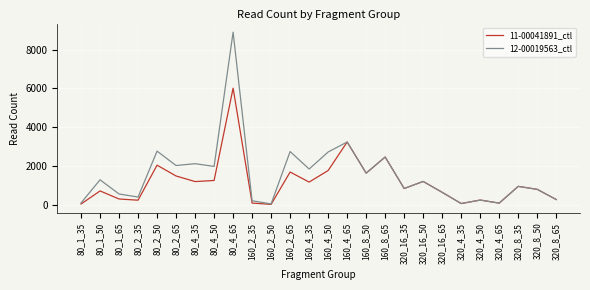

Which series has the widest spread of values?

12-00019563_ctl